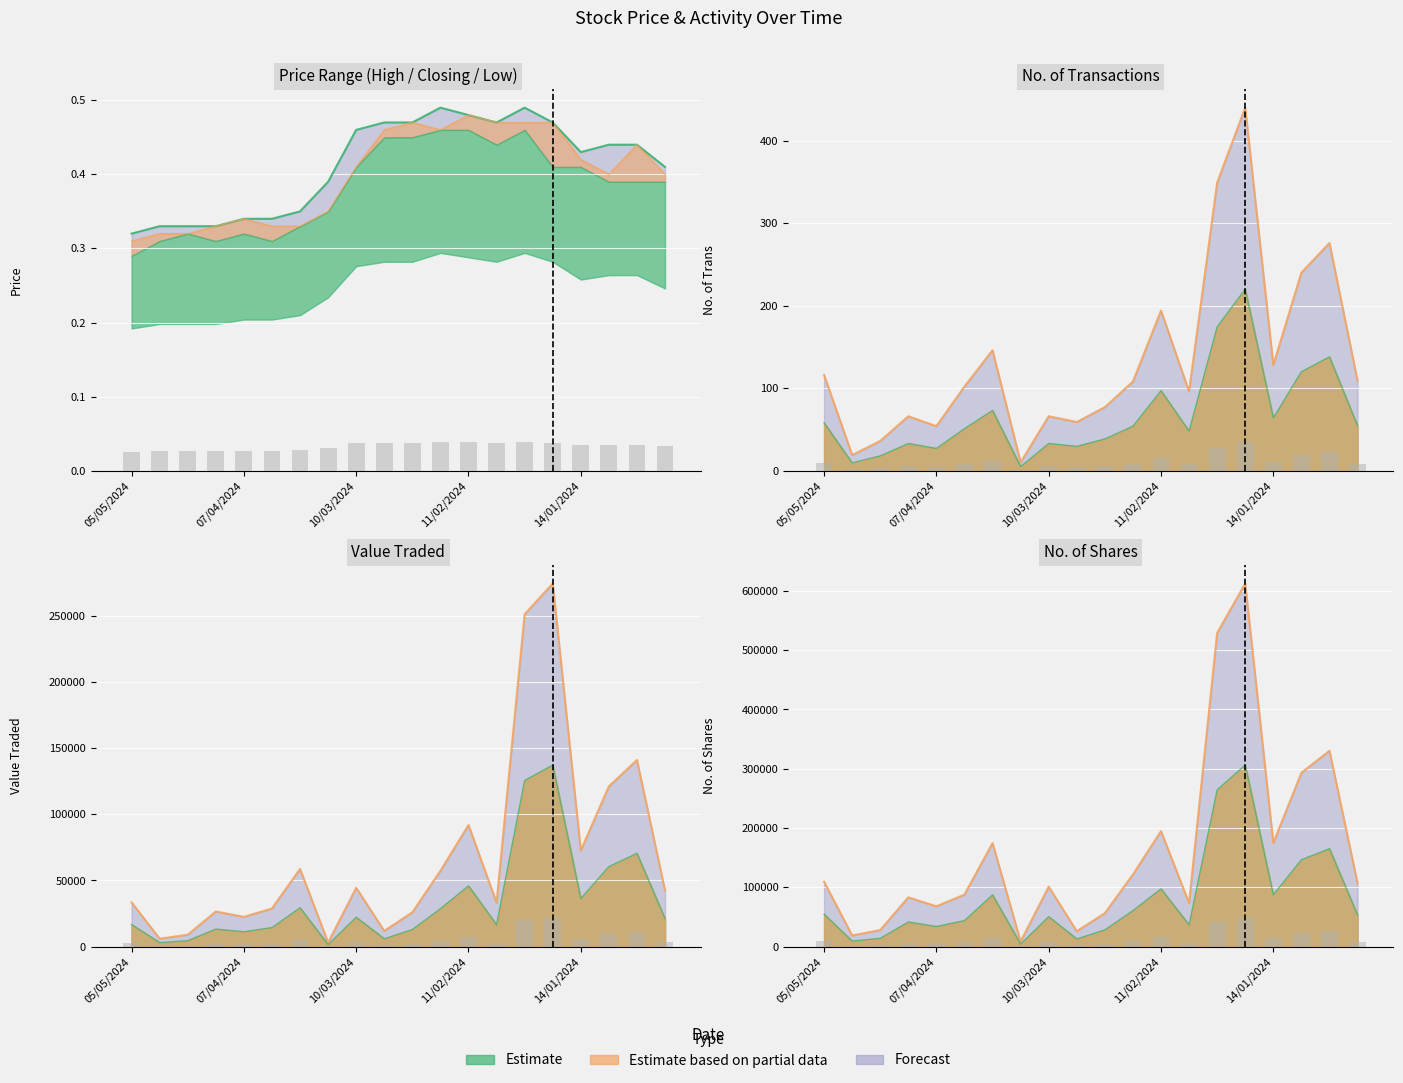

Where is High nearest to the value 0?

05/05/2024